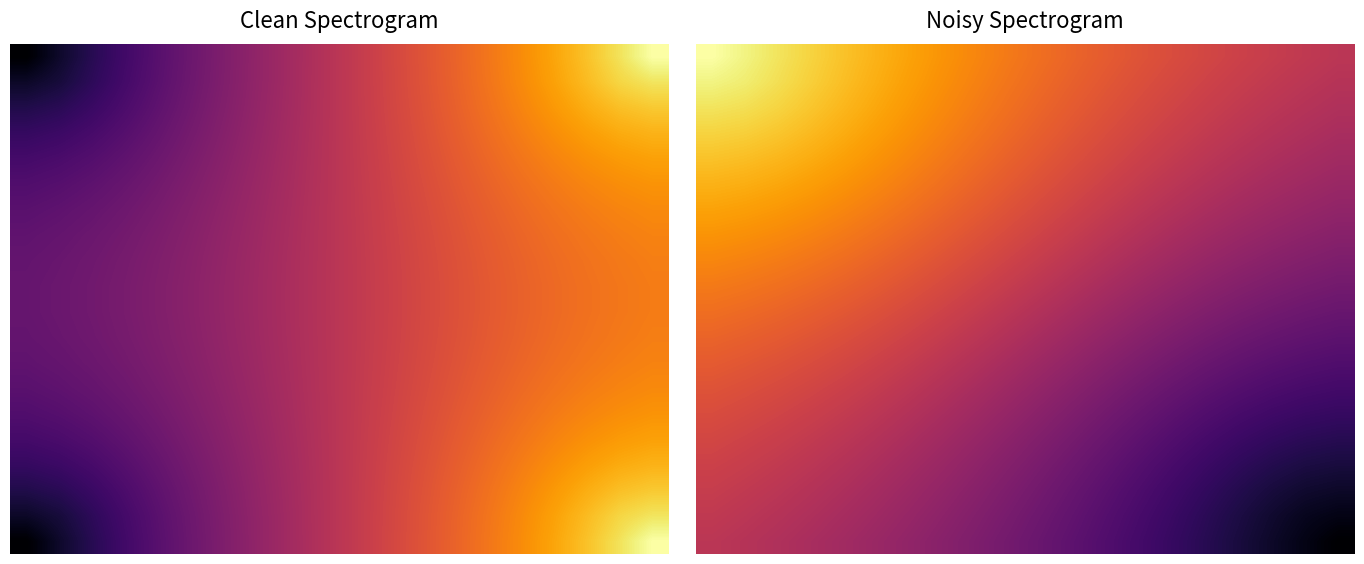

What is the total value across all series at 19?

5.7